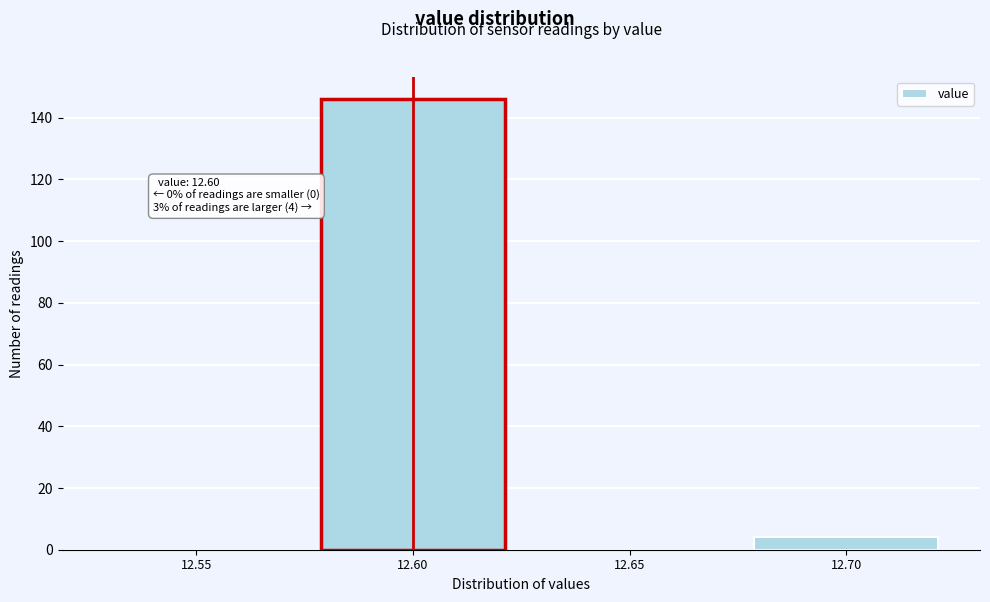

Reading right to left, transcribe all the data shown in this chart.

12.70=4	12.65=0	12.60=146	12.55=0